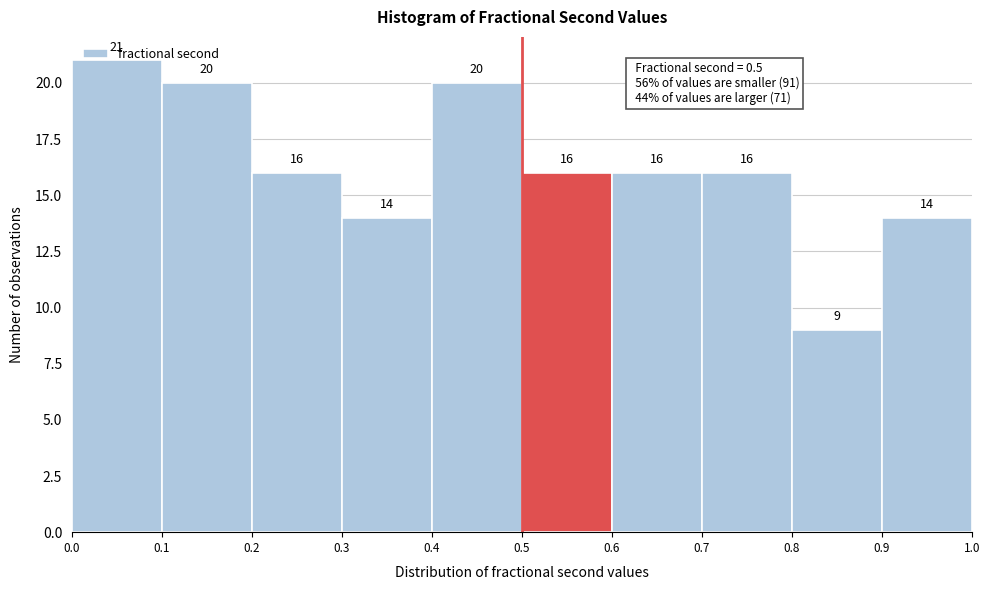

Which range on the x-axis has the tallest bar?

0.0 to 0.1